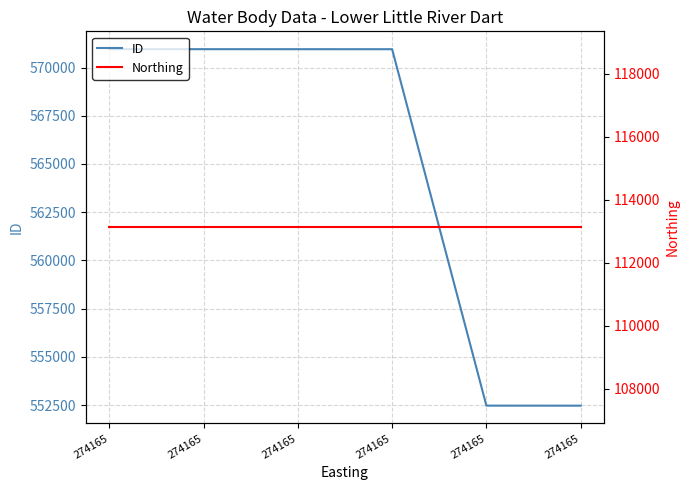

Which series has the largest total across all categories?

ID